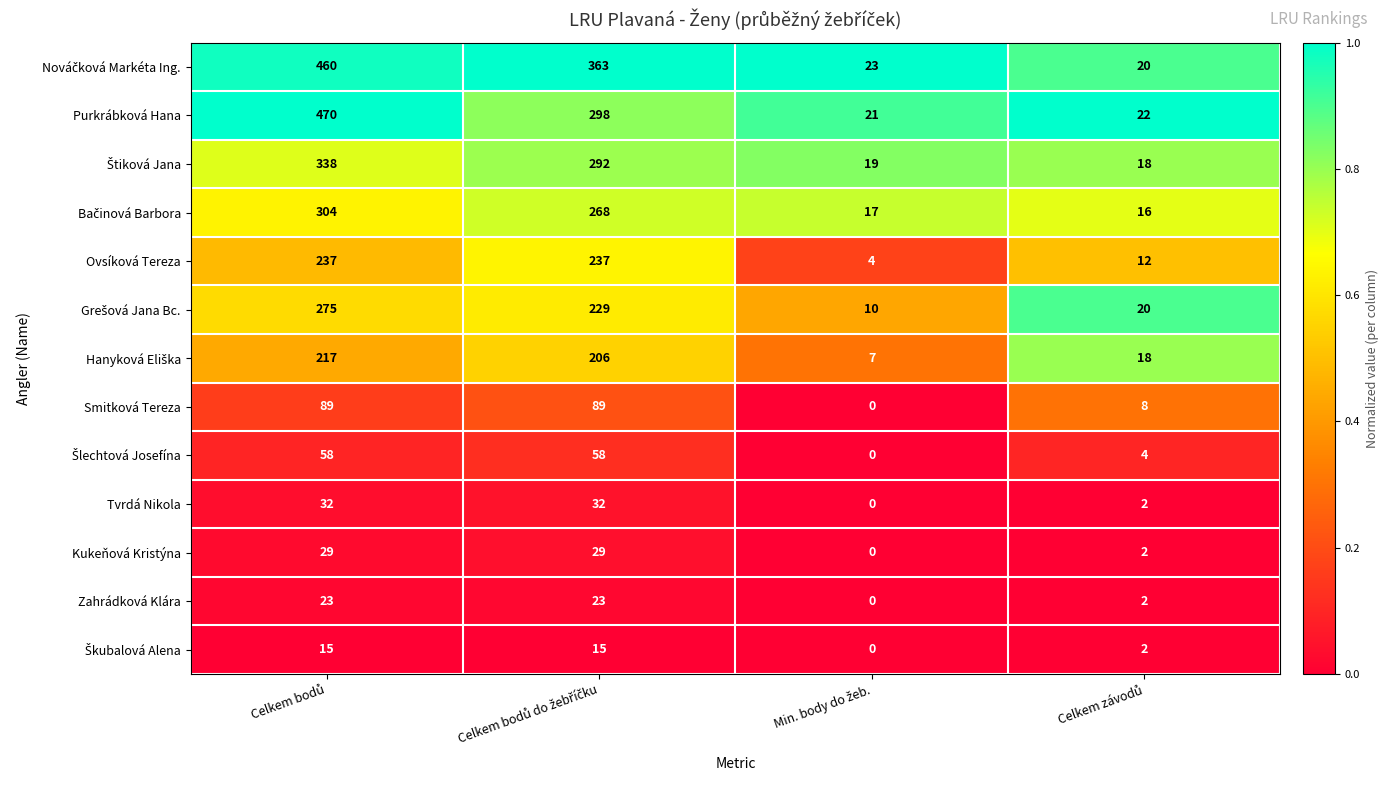

Which series has the largest range (max minus min)?

Purkrábková Hana